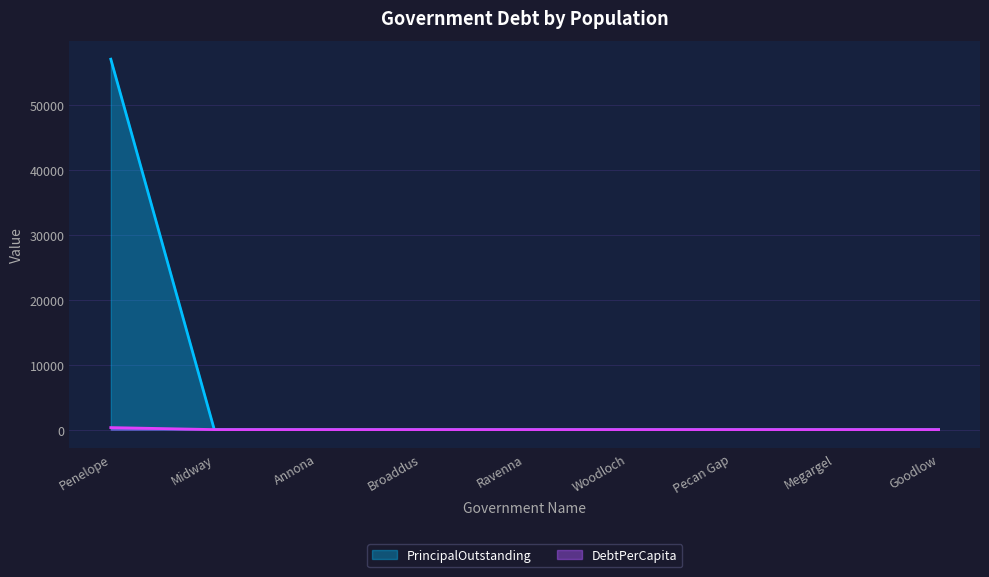

Reading left to right, extract all data points from this chart.

PrincipalOutstanding: Penelope=57000.0	Midway=0.0	Annona=0.0	Broaddus=0.0	Ravenna=0.0	Woodloch=0.0	Pecan Gap=0.0	Megargel=0.0	Goodlow=0.0
DebtPerCapita: Penelope=308.1	Midway=0.0	Annona=0.0	Broaddus=0.0	Ravenna=0.0	Woodloch=0.0	Pecan Gap=0.0	Megargel=0.0	Goodlow=0.0